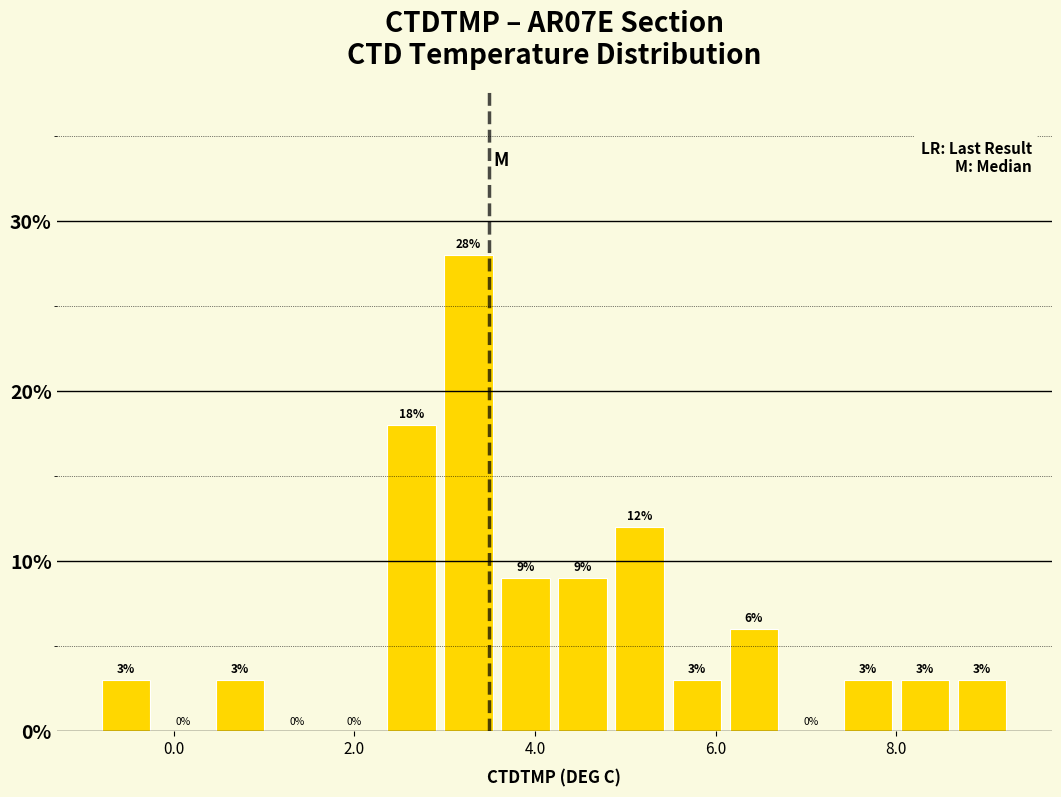

Around what value on the x-axis is the tallest bar? Give the approximate position of its centre, as read against the axis.

3.2